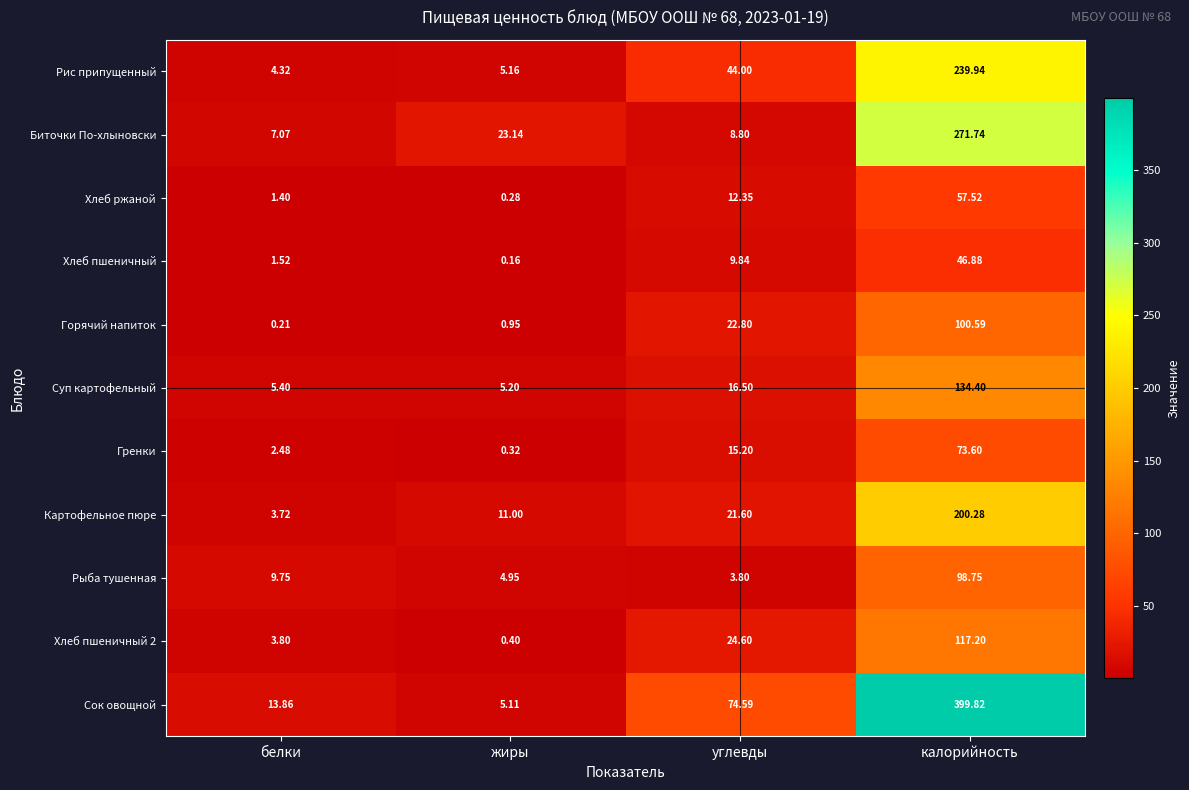

Between белки and калорийность, which series saw the biggest shift?

Сок овощной